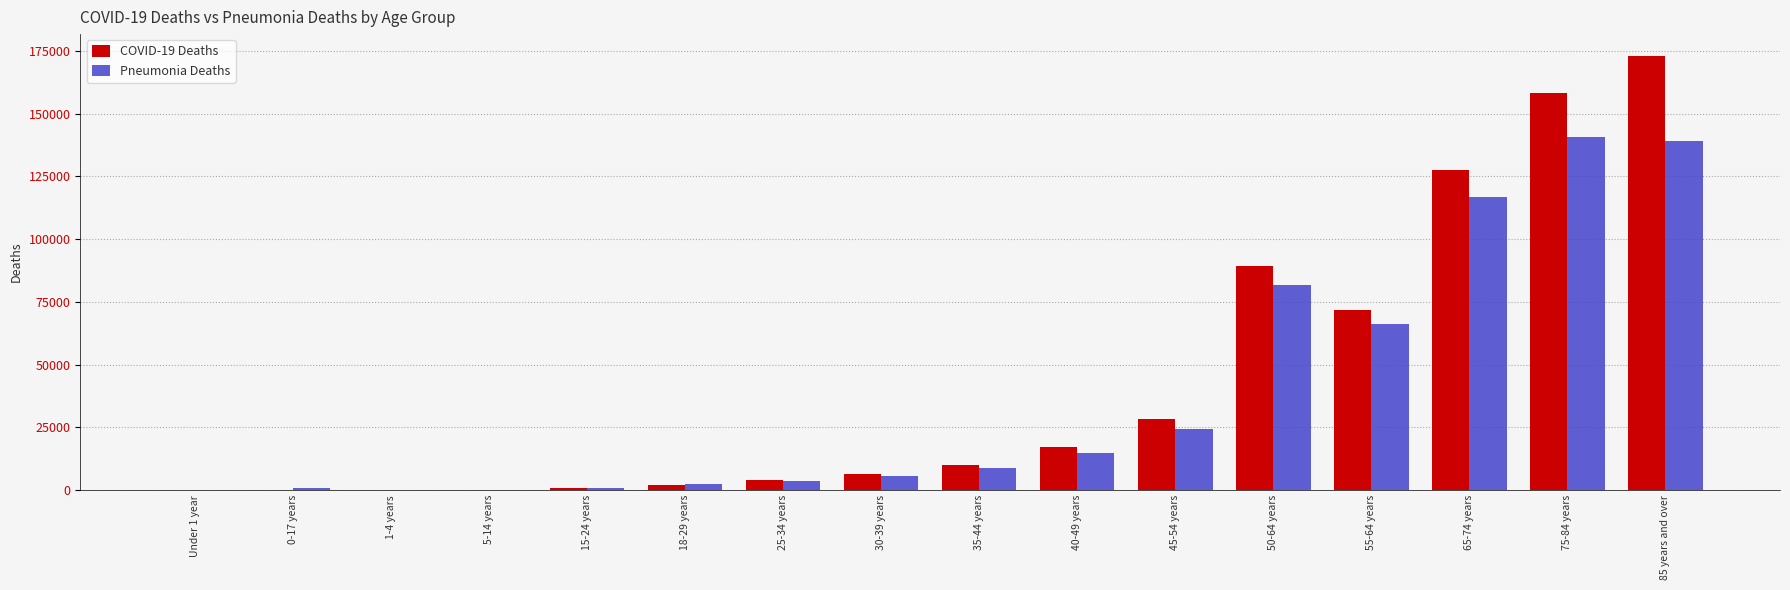

What are all the series names shown in the legend?

COVID-19 Deaths, Pneumonia Deaths